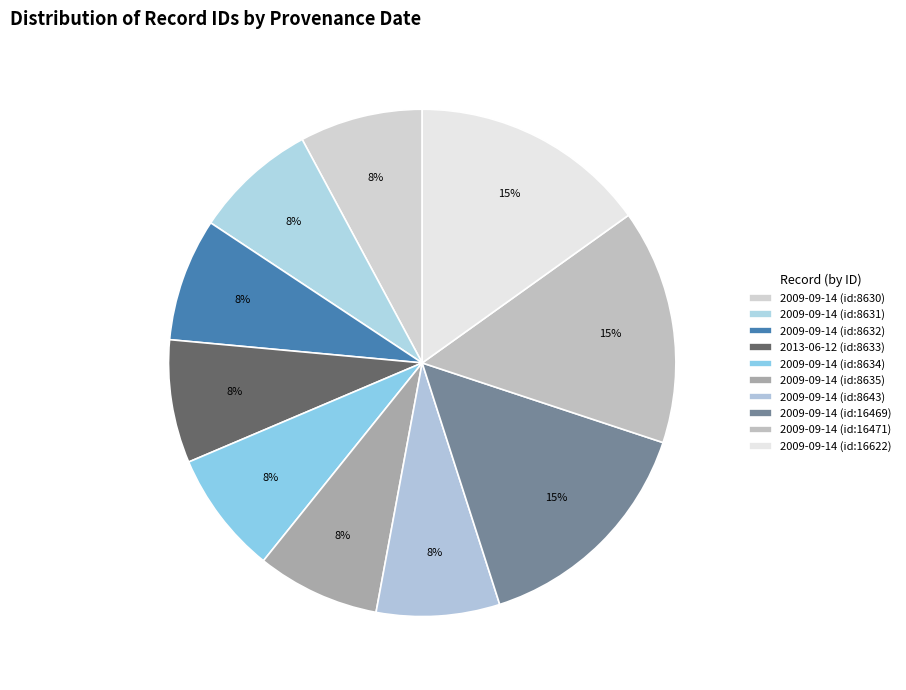

The 2009-09-14 (id:8643) slice represents 1% of the pie. True or false?

False